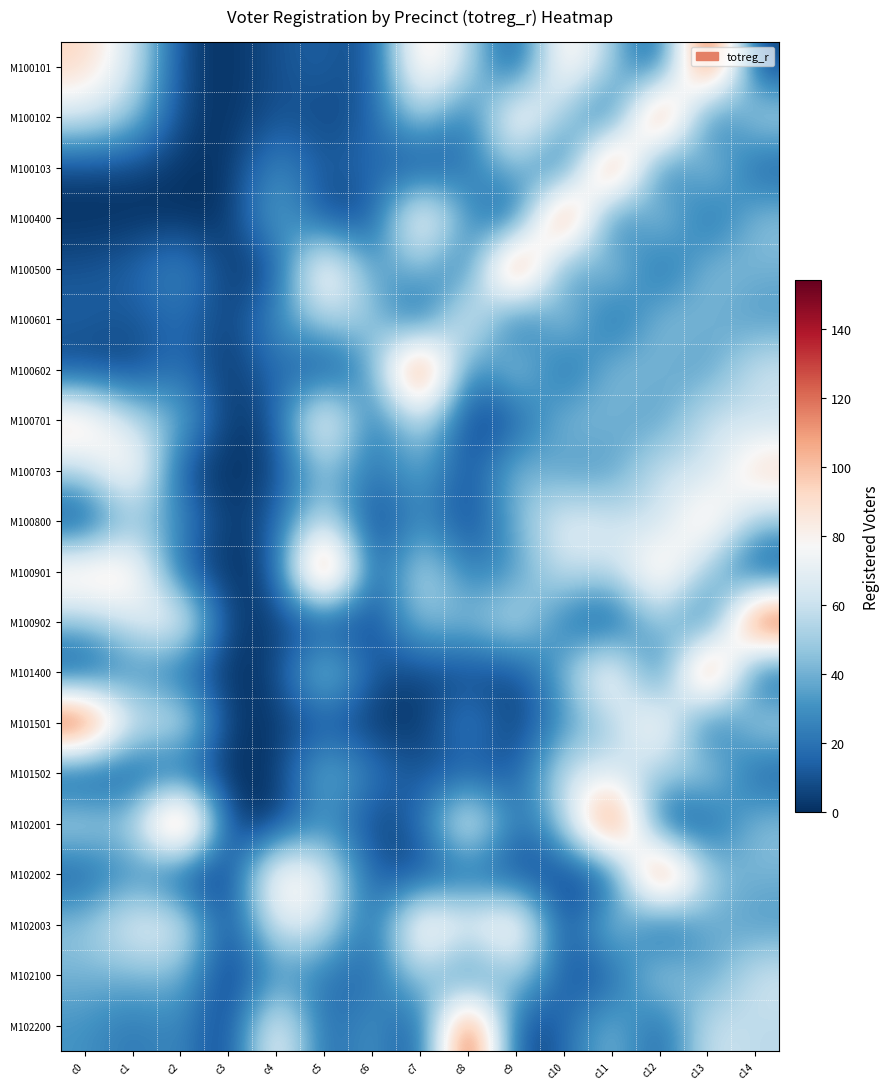

Rank the series at c6 from lowest to highest value.

M100800, M100901, M101501, M102001, M100101, M100902, M100400, M102003, M101400, M102002, M100102, M100701, M102100, M100703, M100103, M101502, M100500, M100602, M102200, M100601